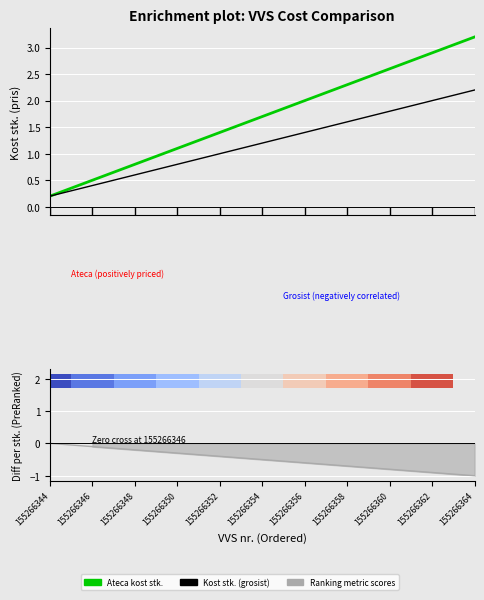

Reading left to right, extract all data points from this chart.

Ateca kost stk.: 155266344=0.2	155266346=0.5	155266348=0.8	155266350=1.1	155266352=1.4	155266354=1.7	155266356=2.0	155266358=2.3	155266360=2.6	155266362=2.9	155266364=3.2
Kost stk. (grosist): 155266344=0.2	155266346=0.4	155266348=0.6	155266350=0.8	155266352=1.0	155266354=1.2	155266356=1.4	155266358=1.6	155266360=1.8	155266362=2.0	155266364=2.2
Ranking metric scores: 155266344=0.0	155266346=-0.1	155266348=-0.2	155266350=-0.3	155266352=-0.4	155266354=-0.5	155266356=-0.6	155266358=-0.7	155266360=-0.8	155266362=-0.9	155266364=-1.0